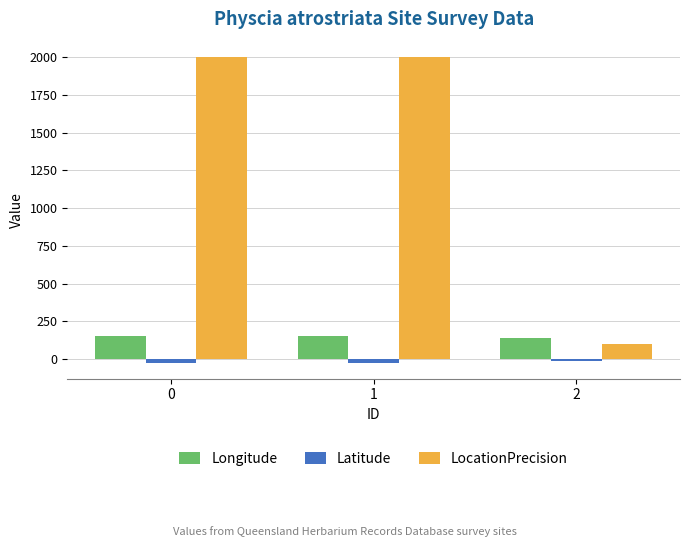

What is the maximum value shown in the chart?

2000.0